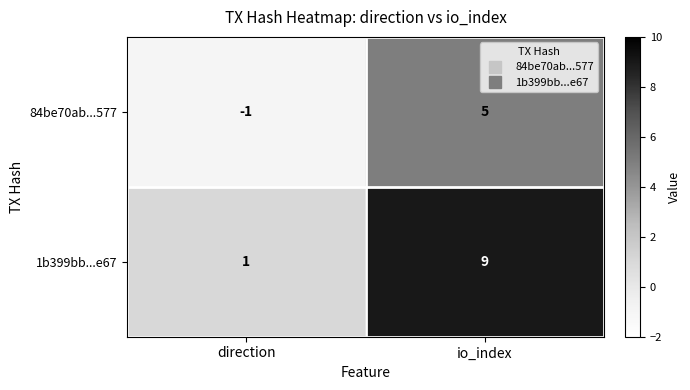

Which series has the widest spread of values?

1b399bb...e67